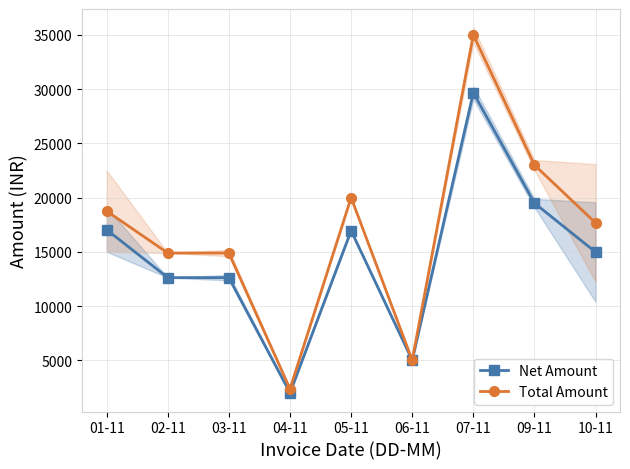

What is the value of the Total Amount point at the 3rd from the left?

14888.0